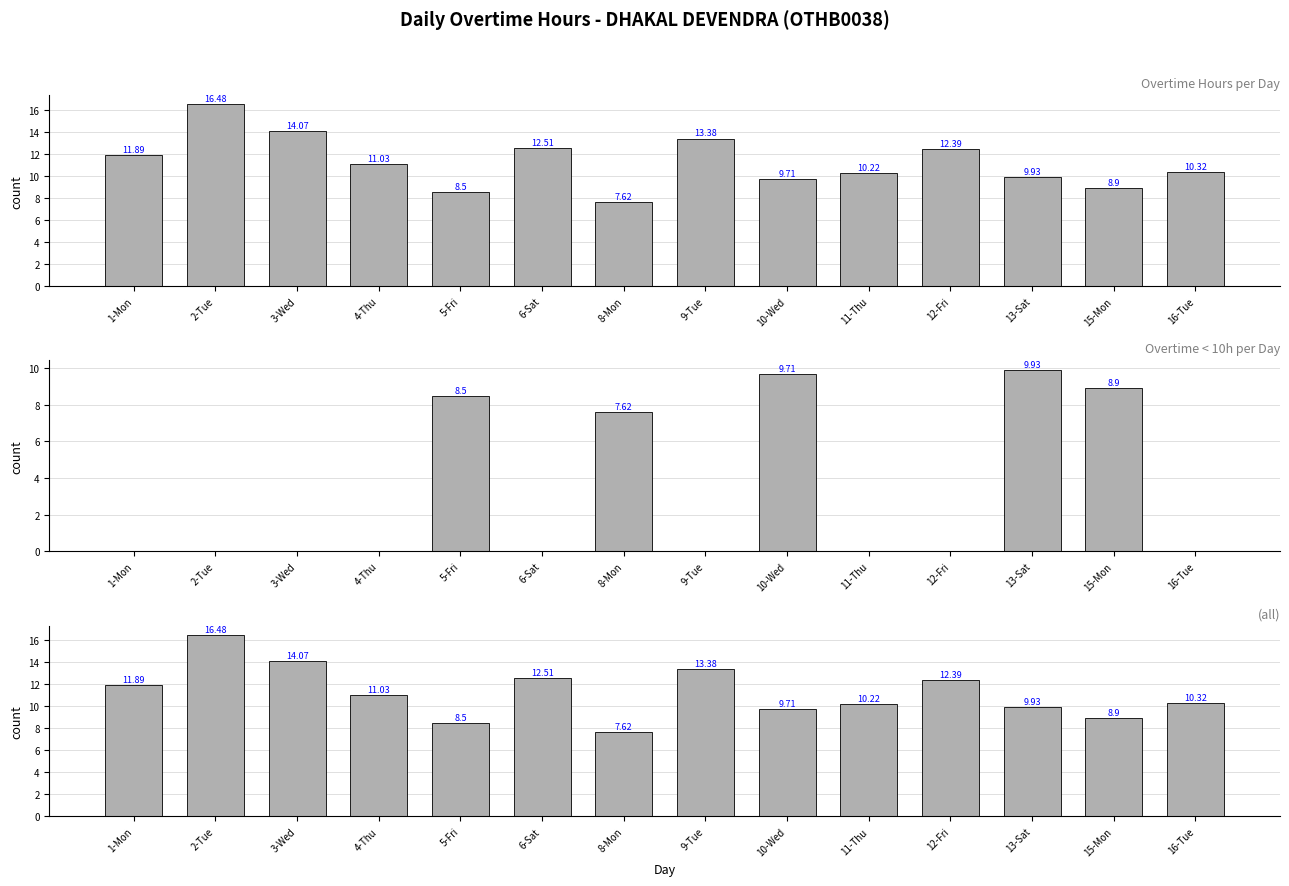

What position from the right is 10-Wed?

6